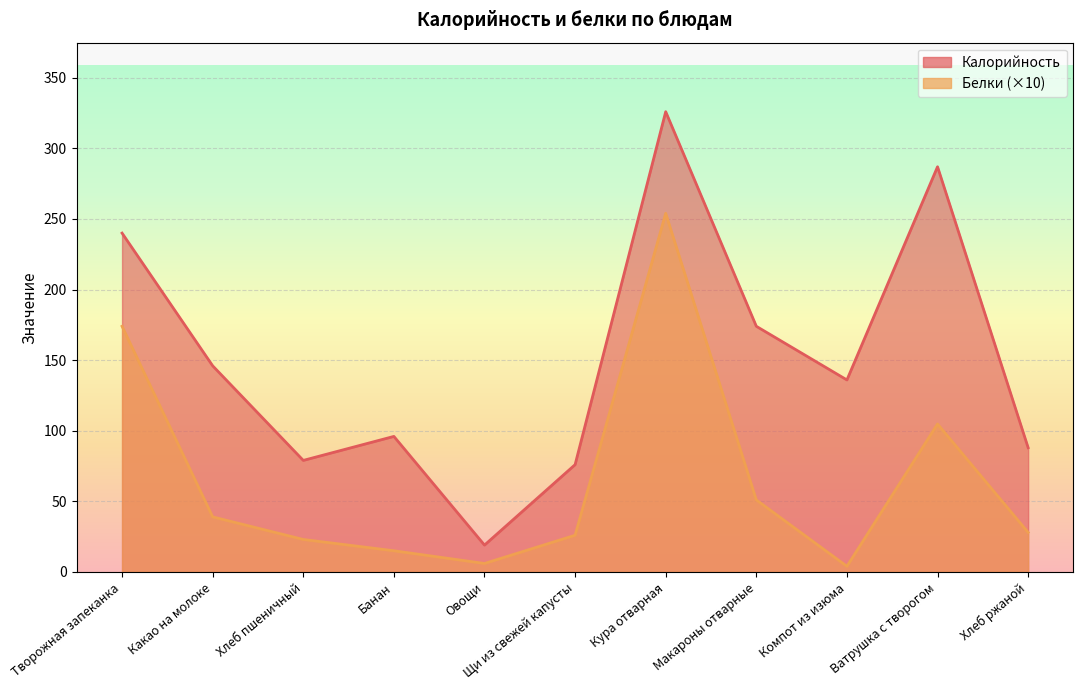

In Белки, how many points are lower than both neighbors (excluding endpoints)?

2